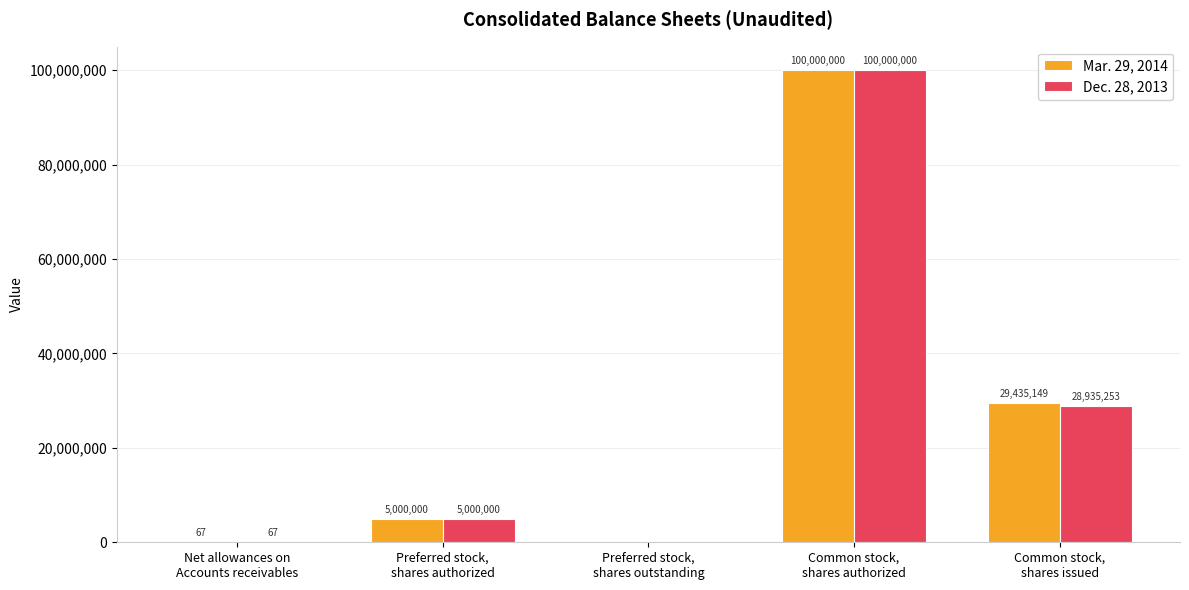

Are the bars horizontal?

No